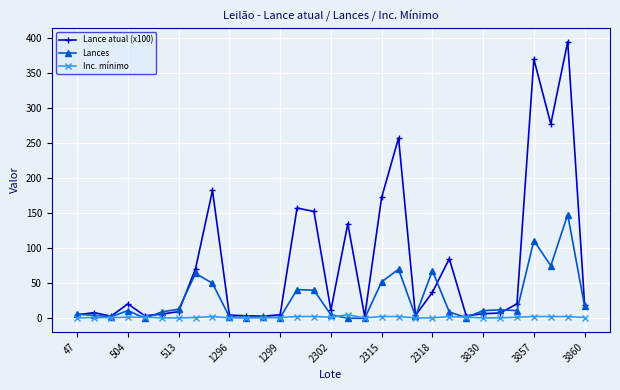

List the series in order of their peak value, lowest first.

Inc. mínimo, Lances, Lance atual (x100)